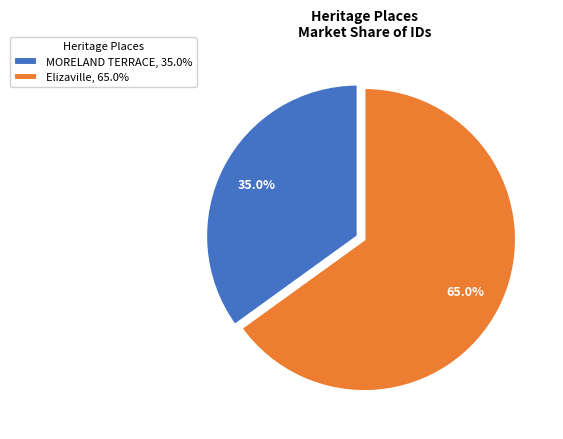

To the nearest percent, what percentage of the pie is Elizaville?

65%